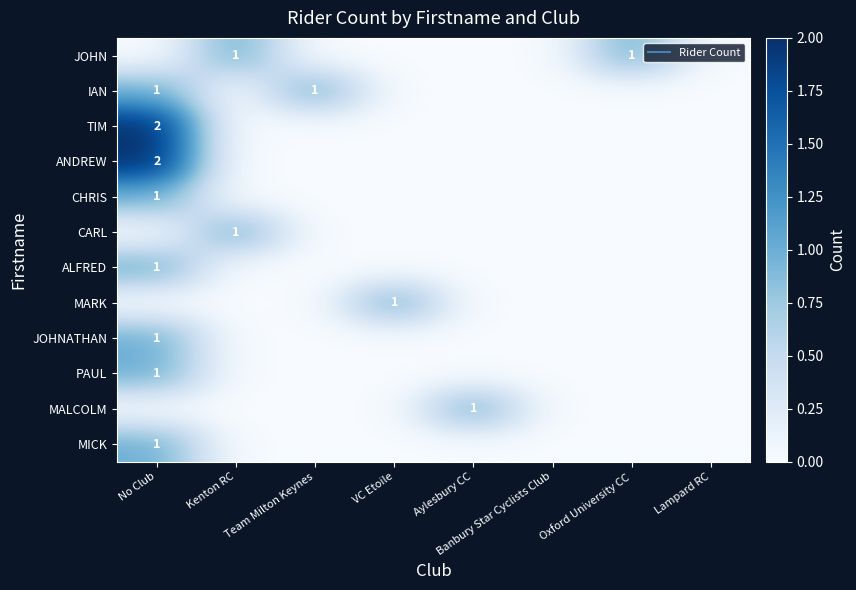

What is the difference between the maximum and minimum values in the CARL series?

1